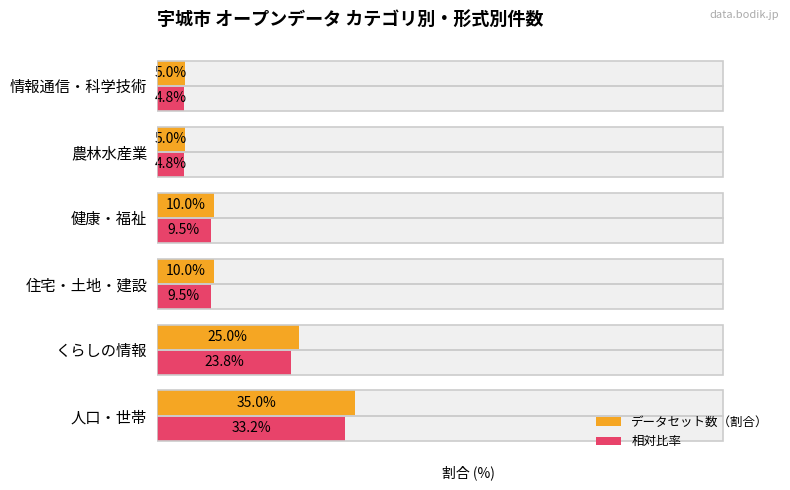

Rank the series by their maximum value, from highest to lowest.

データセット数（割合）, 相対比率